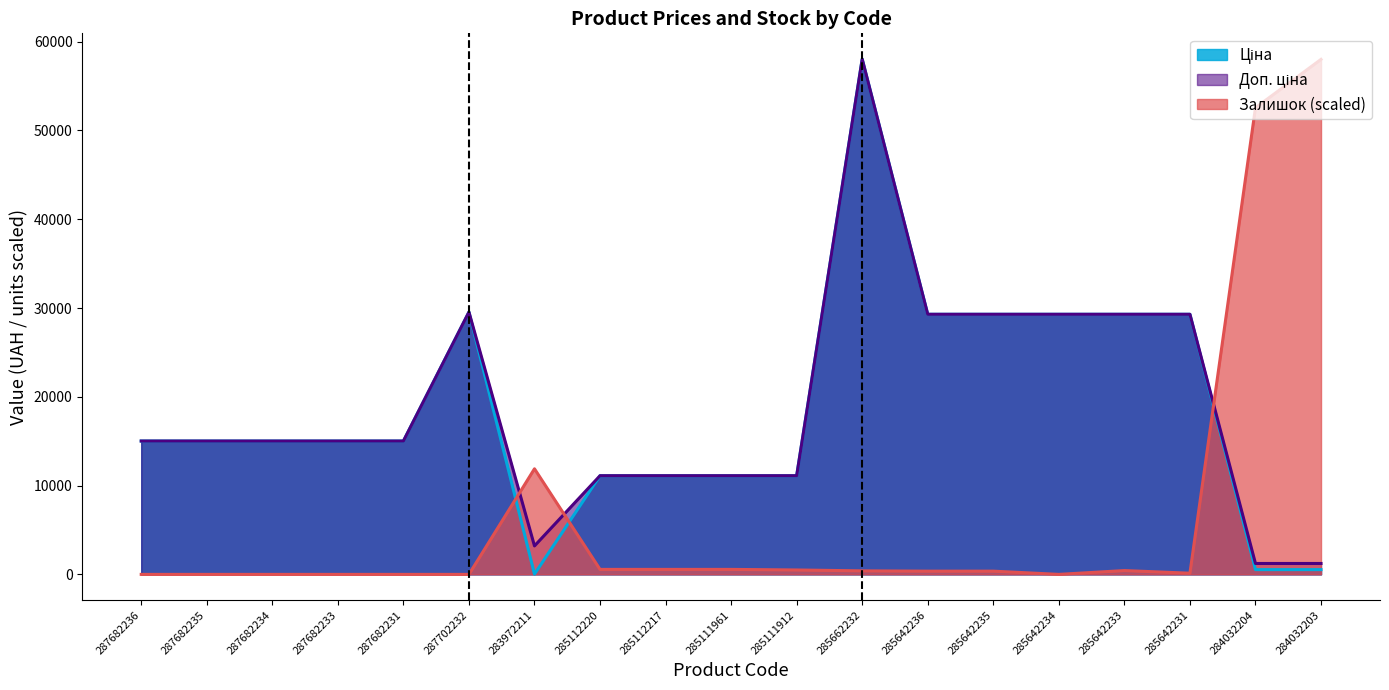

Where does the Ціна series first go above 15019?

287682236